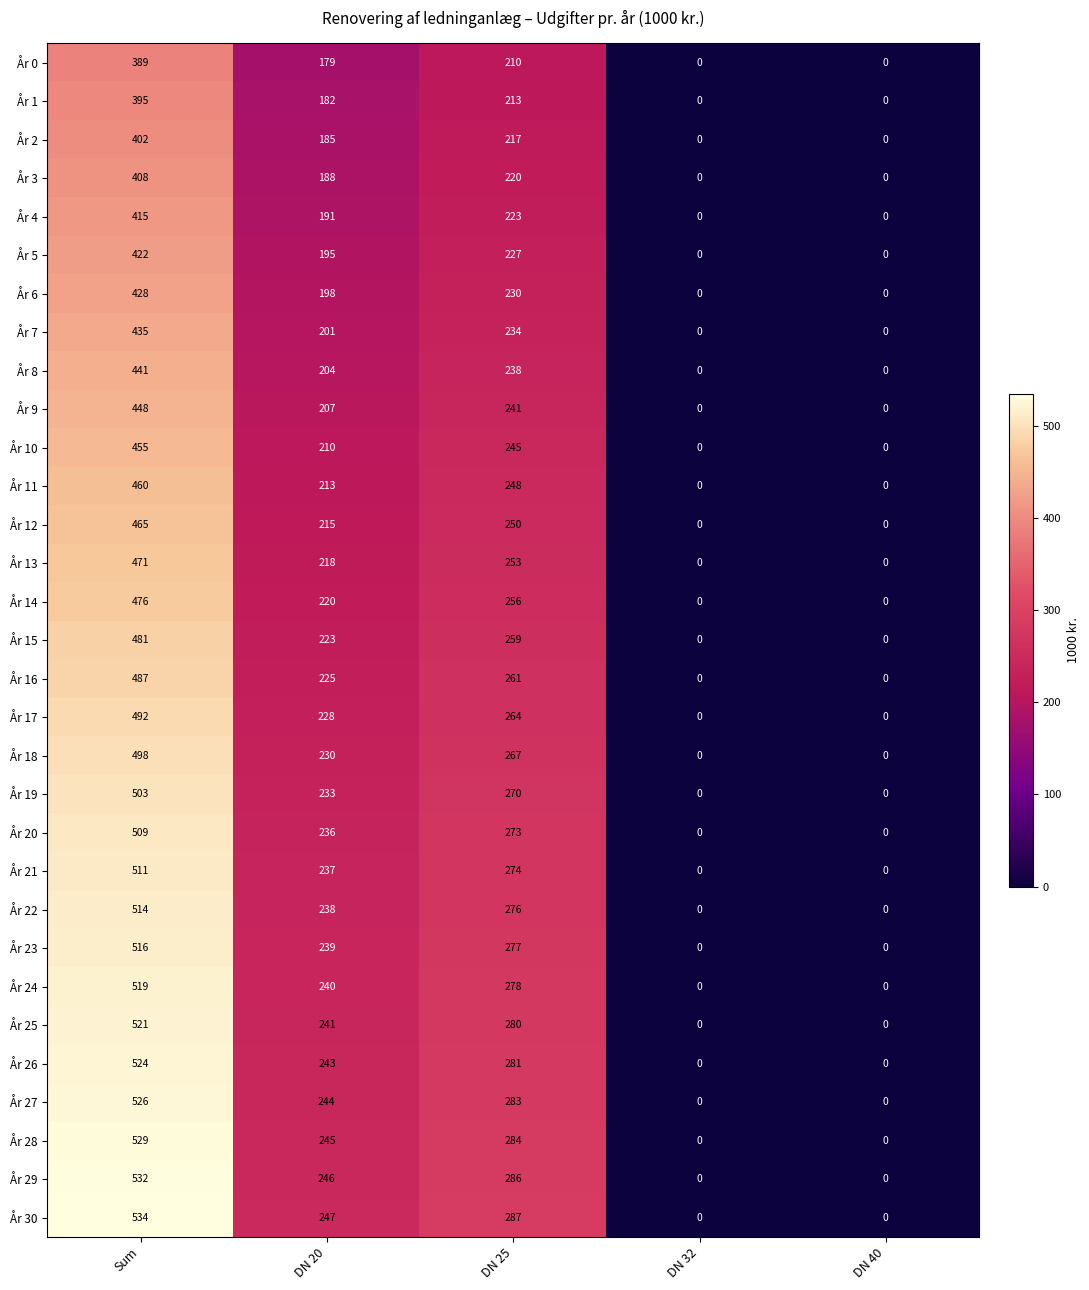

How many categories are shown in the chart?

5